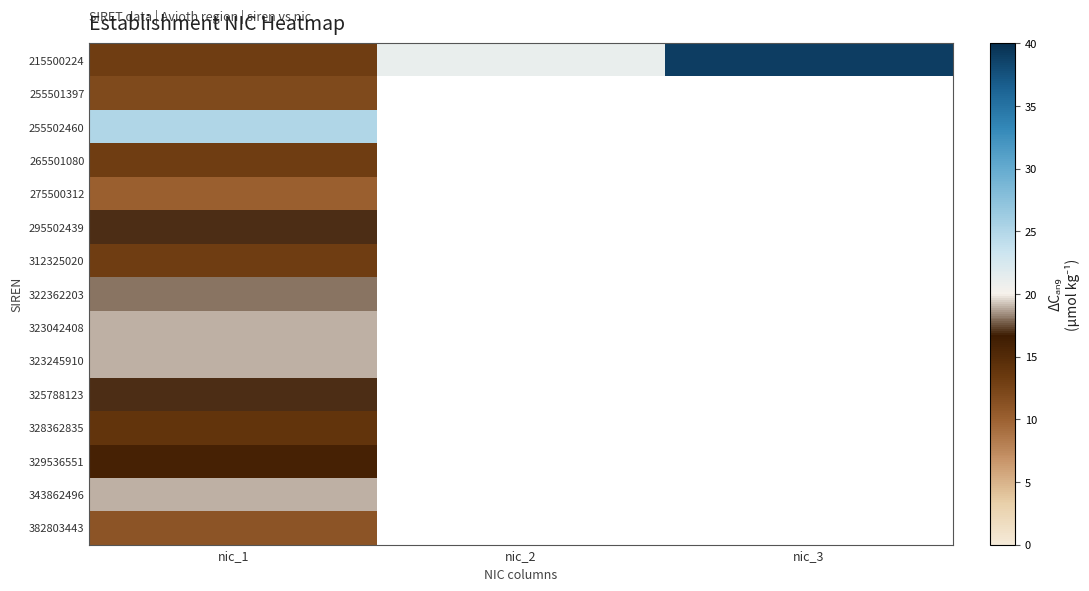

List the labels in order of 255501397 value, smallest first.

nic_1, nic_2, nic_3